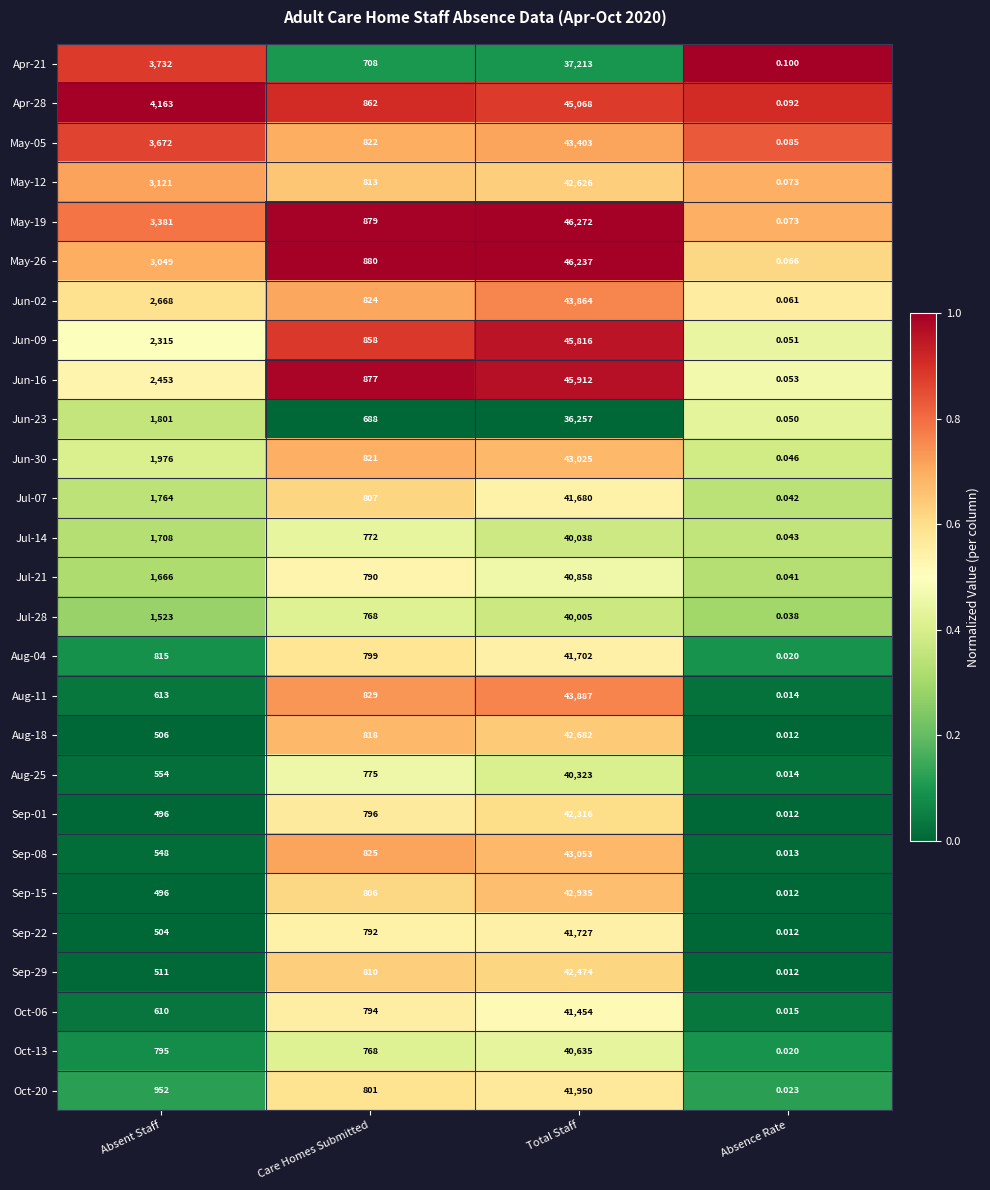

Rank the categories by Jul-28 value from highest to lowest.

Total Staff, Absent Staff, Care Homes Submitted, Absence Rate